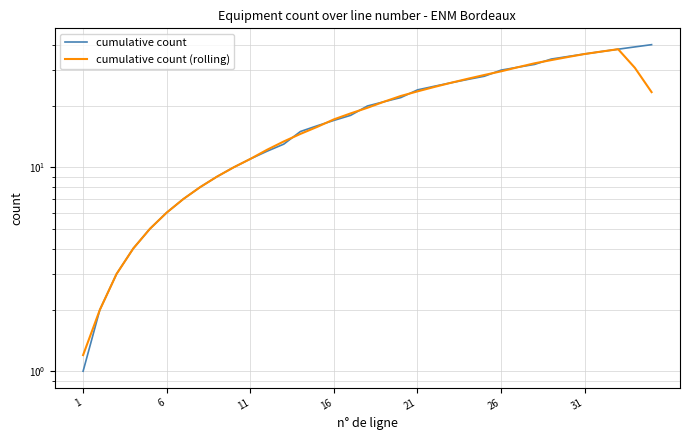

How many series are shown in this chart?

2